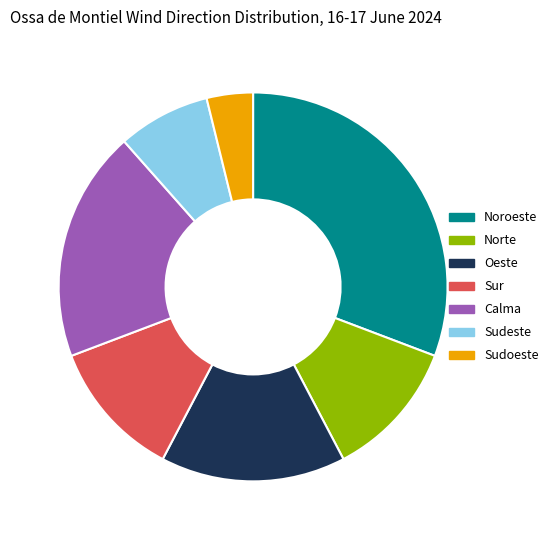

Do Sudoeste and Calma together represent more than half of the pie?

No